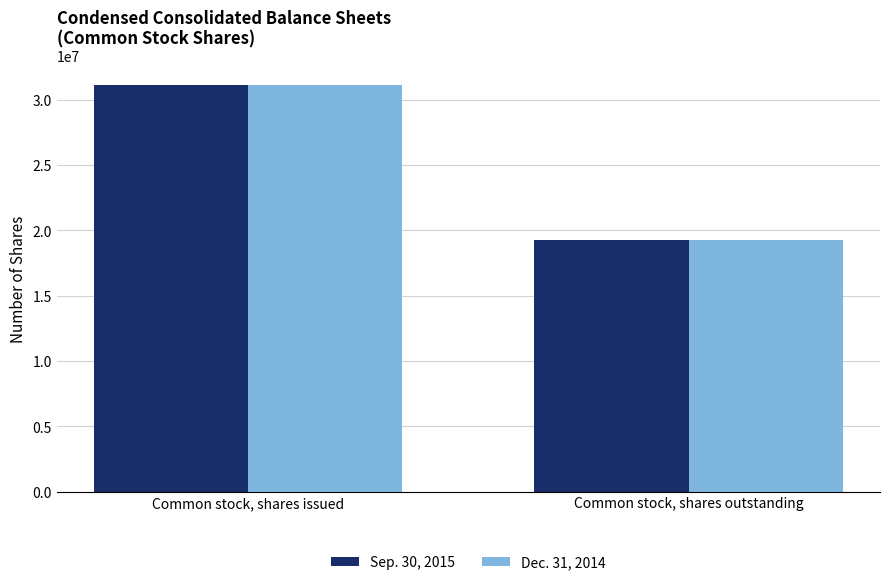

Is it true that Dec. 31, 2014 equals 26249387 at Common stock, shares outstanding?

False